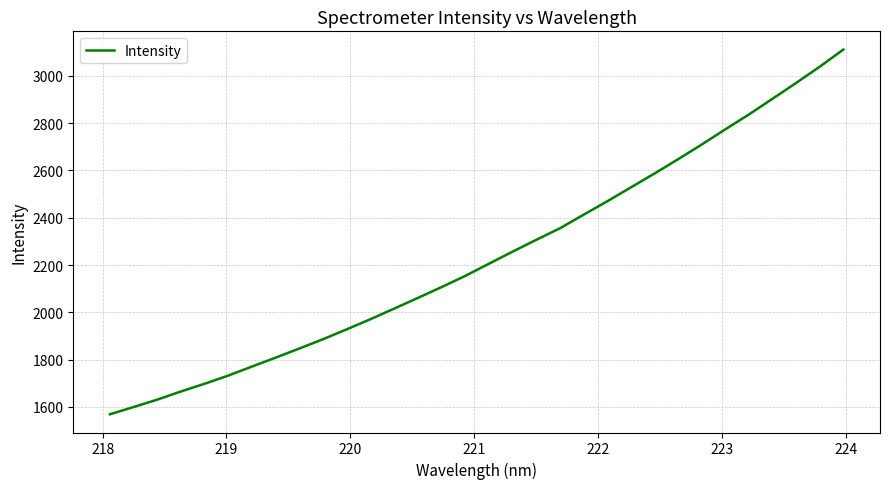

Is this an area chart (filled region under the line)?

No